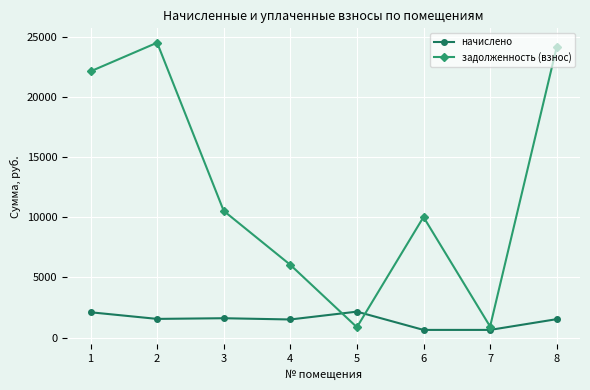

What is the value of the задолженность (взнос) point at the 7th from the left?

912.3